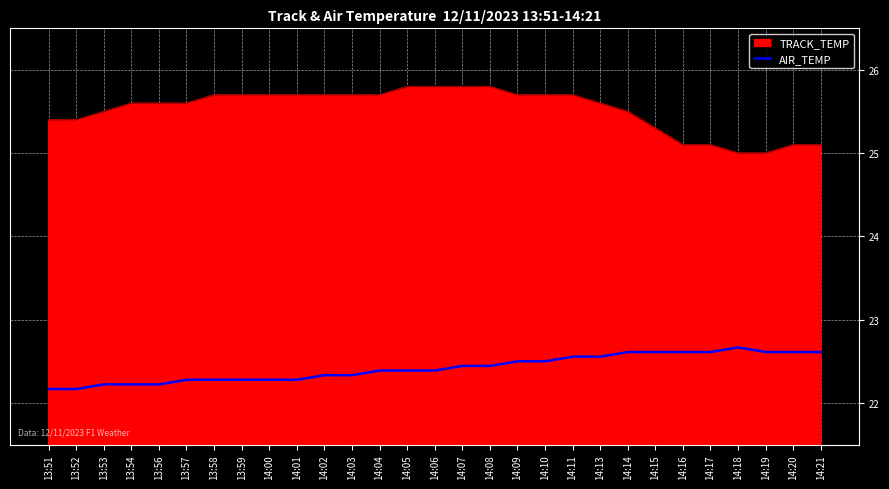

Rank the series at 13:52 from highest to lowest value.

TRACK_TEMP, AIR_TEMP